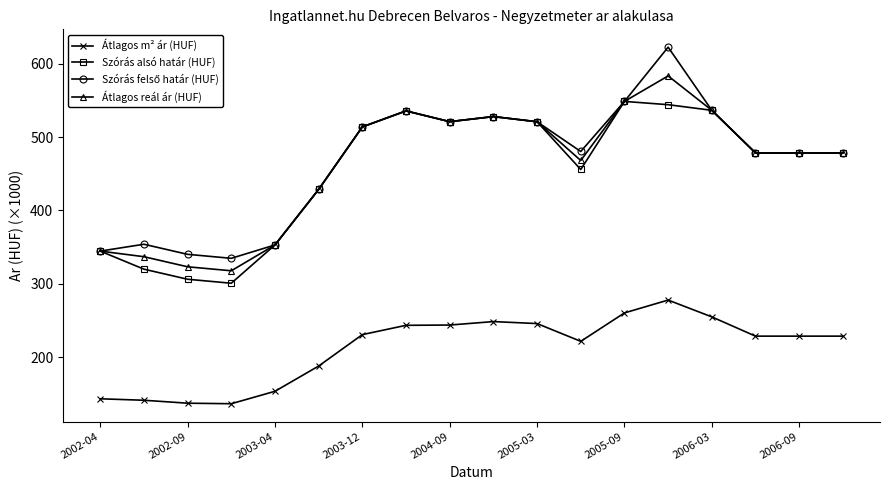

Does the chart have visible grid lines?

No